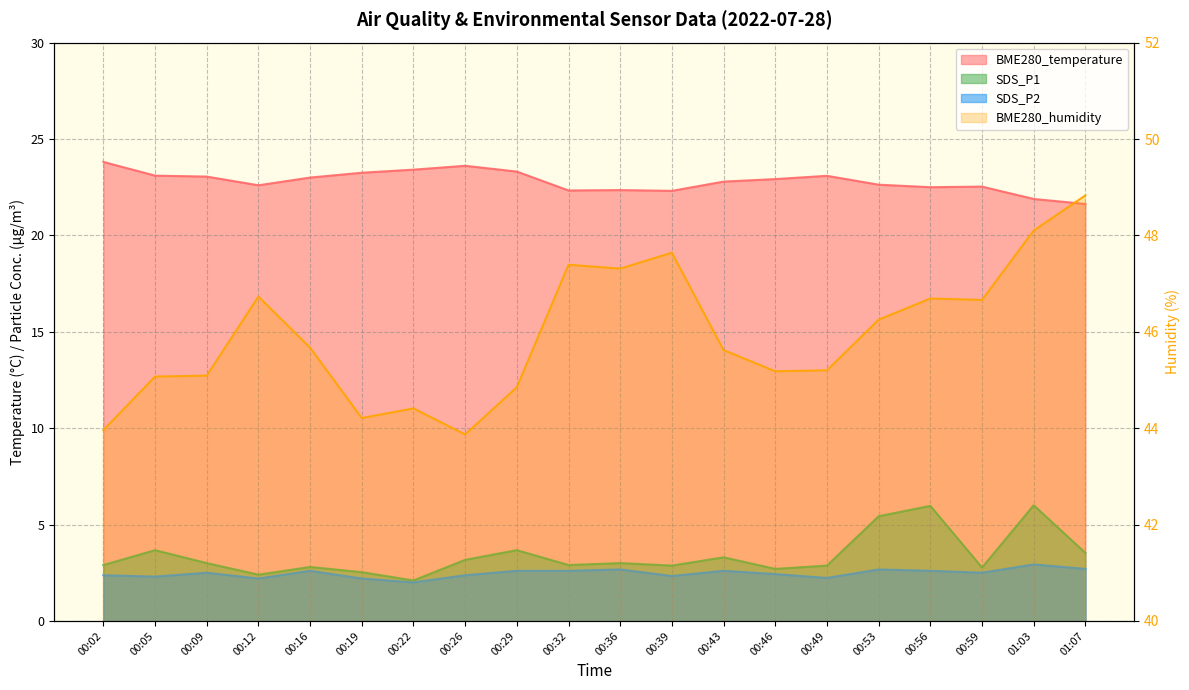

How many lines are shown in the chart?

4